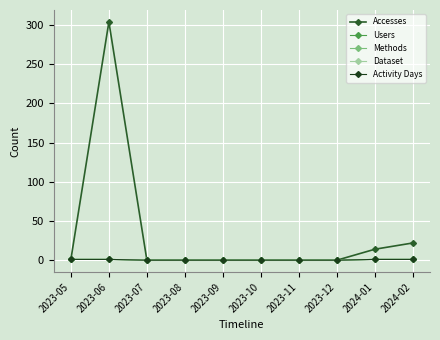

Reading left to right, transcribe all the data shown in this chart.

Accesses: 2023-05=1	2023-06=304	2023-07=0	2023-08=0	2023-09=0	2023-10=0	2023-11=0	2023-12=0	2024-01=14	2024-02=22
Users: 2023-05=1	2023-06=1	2023-07=0	2023-08=0	2023-09=0	2023-10=0	2023-11=0	2023-12=0	2024-01=1	2024-02=1
Methods: 2023-05=1	2023-06=1	2023-07=0	2023-08=0	2023-09=0	2023-10=0	2023-11=0	2023-12=0	2024-01=1	2024-02=1
Dataset: 2023-05=1	2023-06=1	2023-07=0	2023-08=0	2023-09=0	2023-10=0	2023-11=0	2023-12=0	2024-01=1	2024-02=1
Activity Days: 2023-05=1	2023-06=1	2023-07=0	2023-08=0	2023-09=0	2023-10=0	2023-11=0	2023-12=0	2024-01=1	2024-02=1